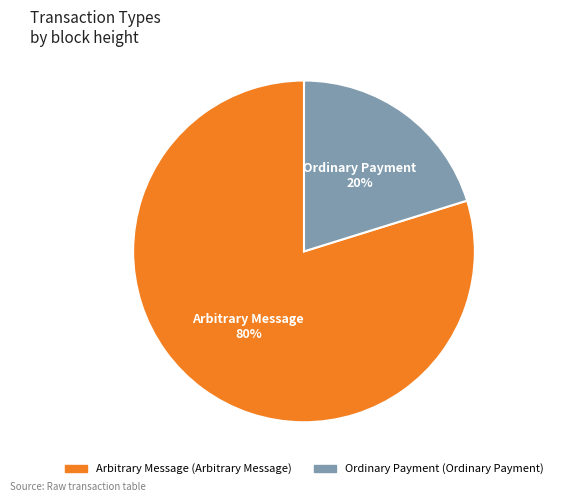

To the nearest percent, what is the average slice percentage?

50%